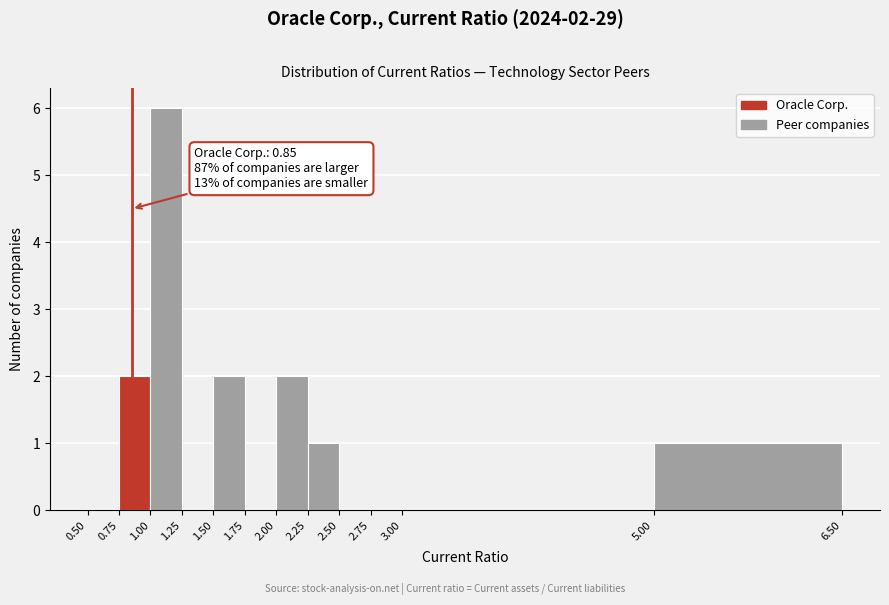

Which range on the x-axis has the tallest bar?

1.00 to 1.25